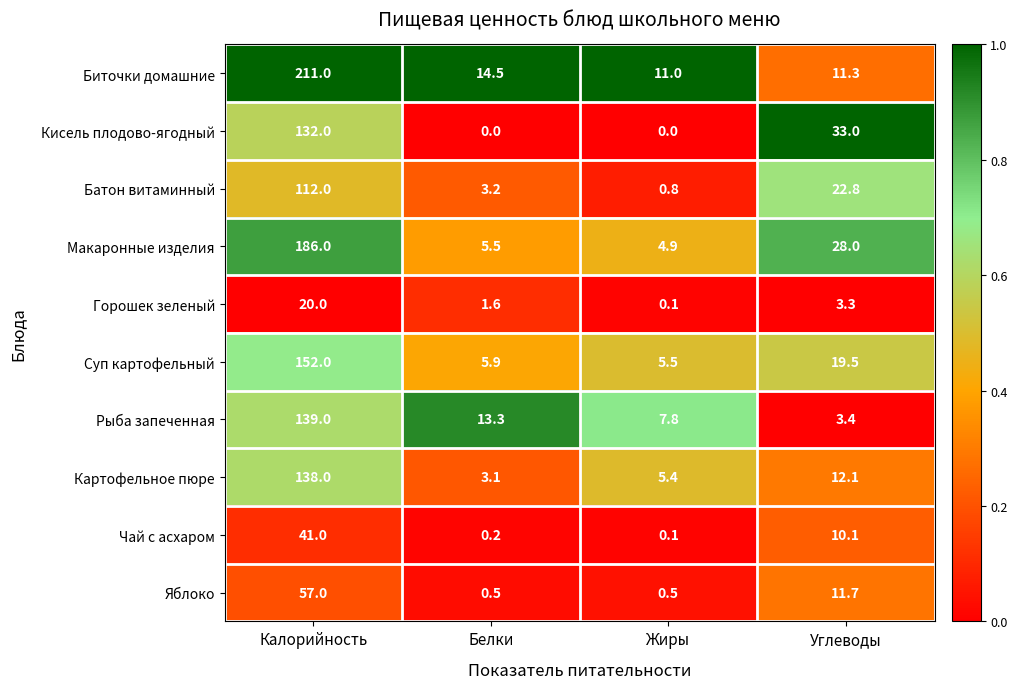

Which series has the largest total across all categories?

Биточки домашние